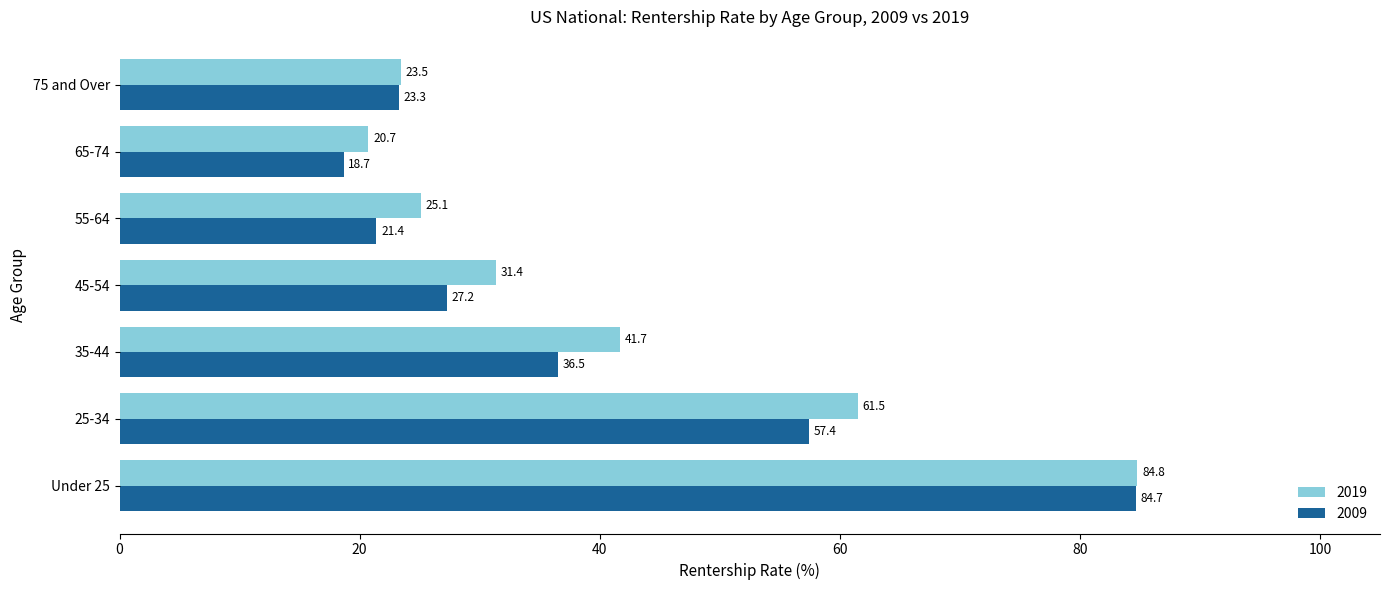

What is the greatest value displayed?

84.8